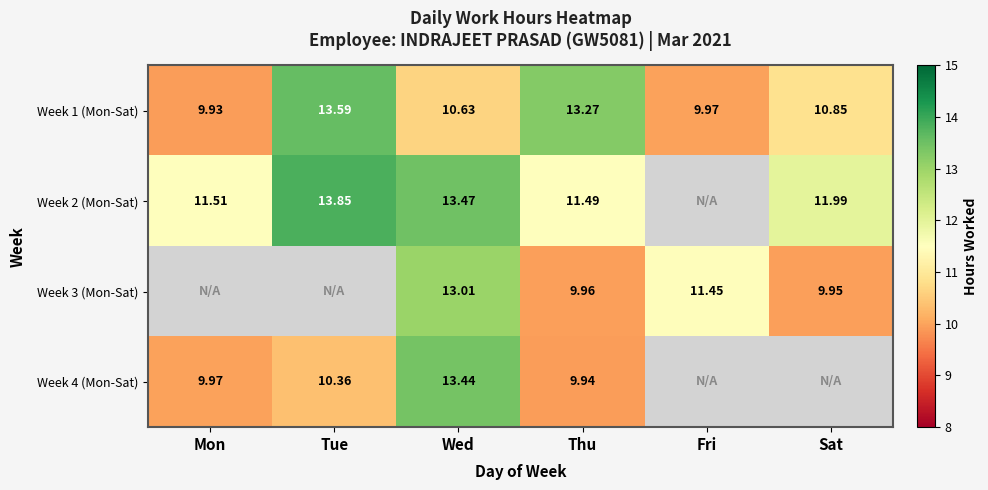

Which category has the highest value in the Week 1 (Mon-Sat) series?

Tue